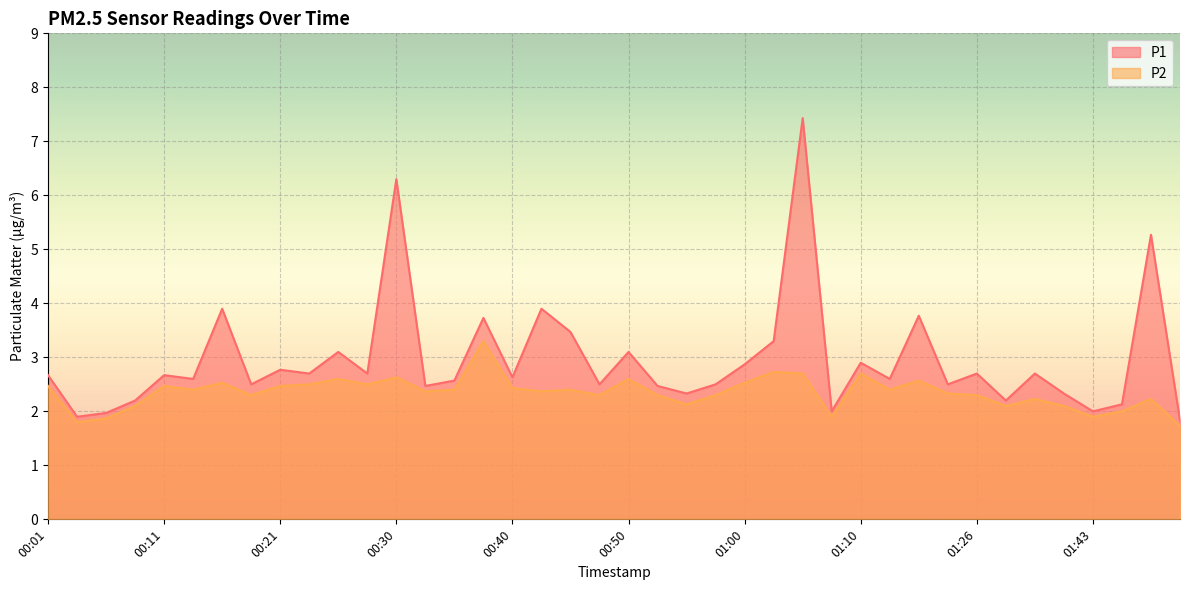

What is the spread (max minus min) of values at 00:55?

0.2